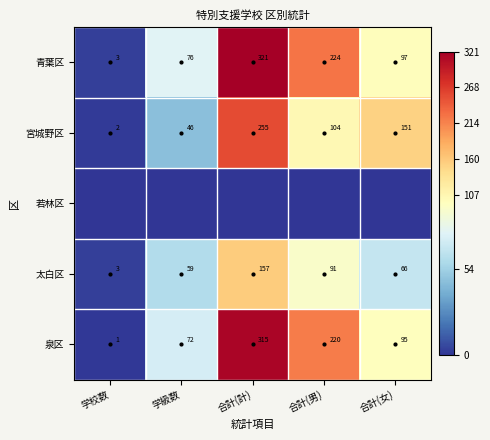

The 宮城野区 series shows 2 at 学校数. True or false?

True